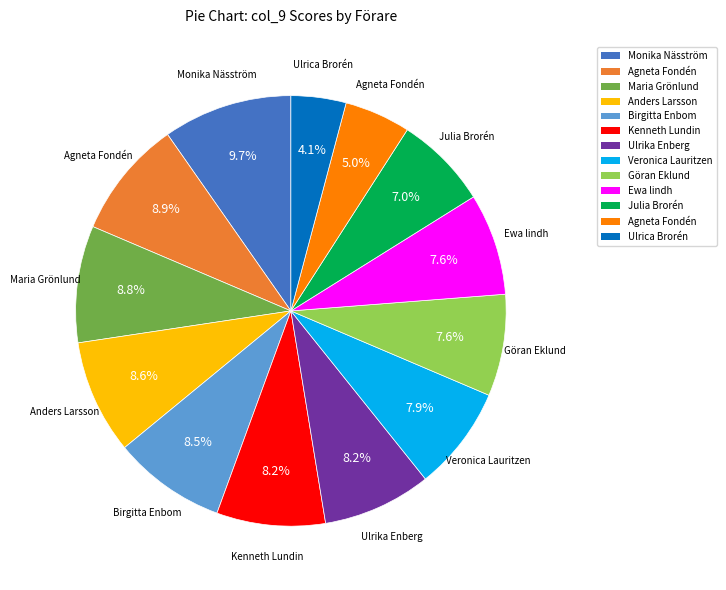

How many segments does this pie chart have?

13